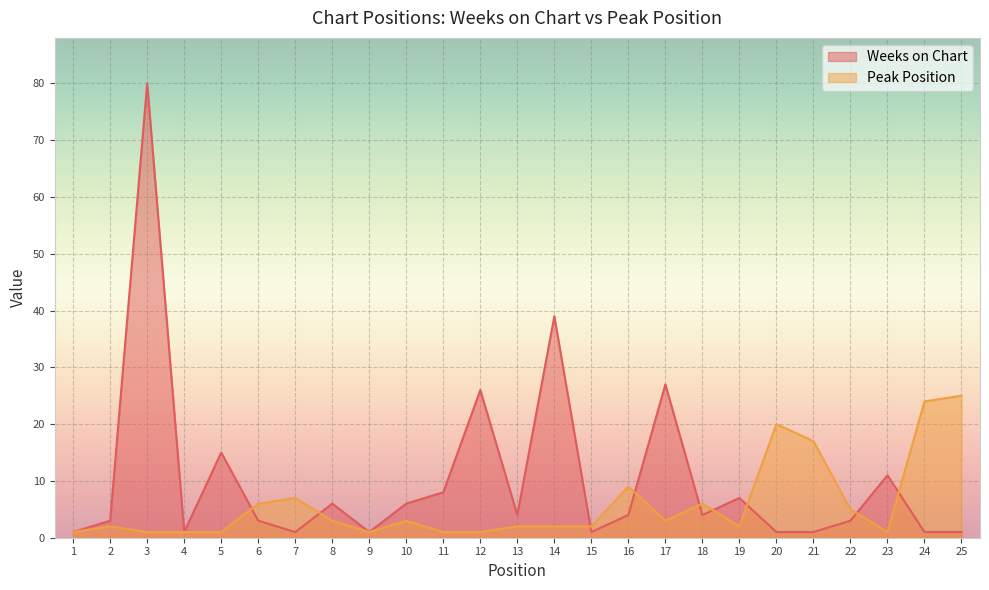

Rank the series by their maximum value, from lowest to highest.

Peak Position, Weeks on Chart